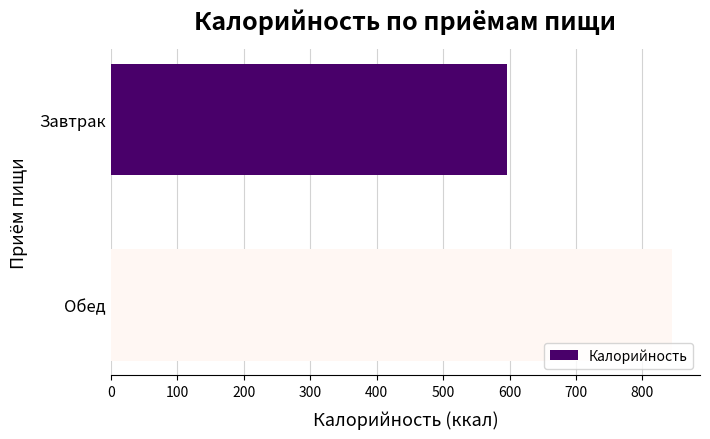

What is the minimum value shown in the chart?

595.5